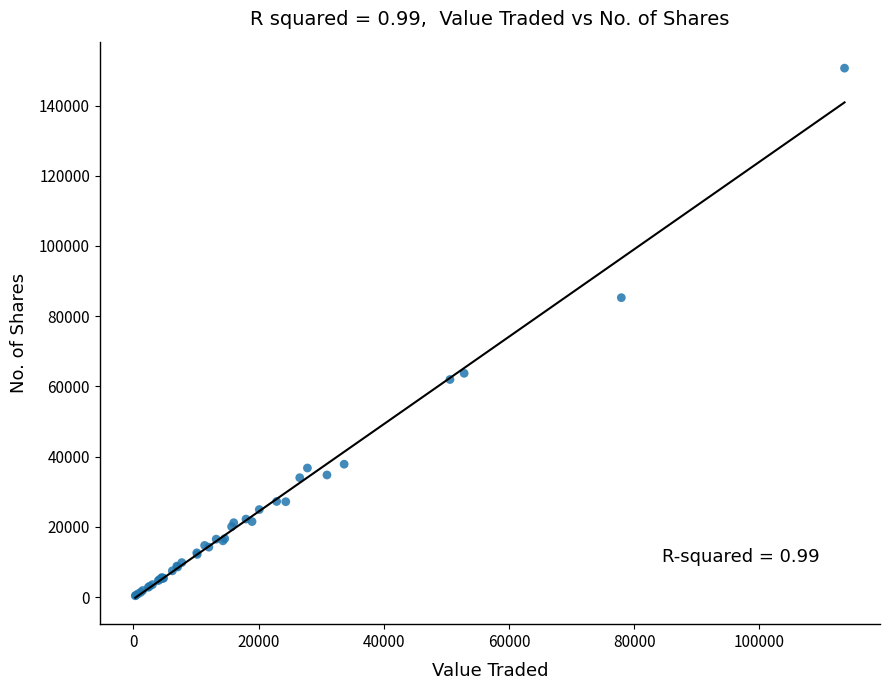

What Y value in the scatter plot is closest to 75506?

85272